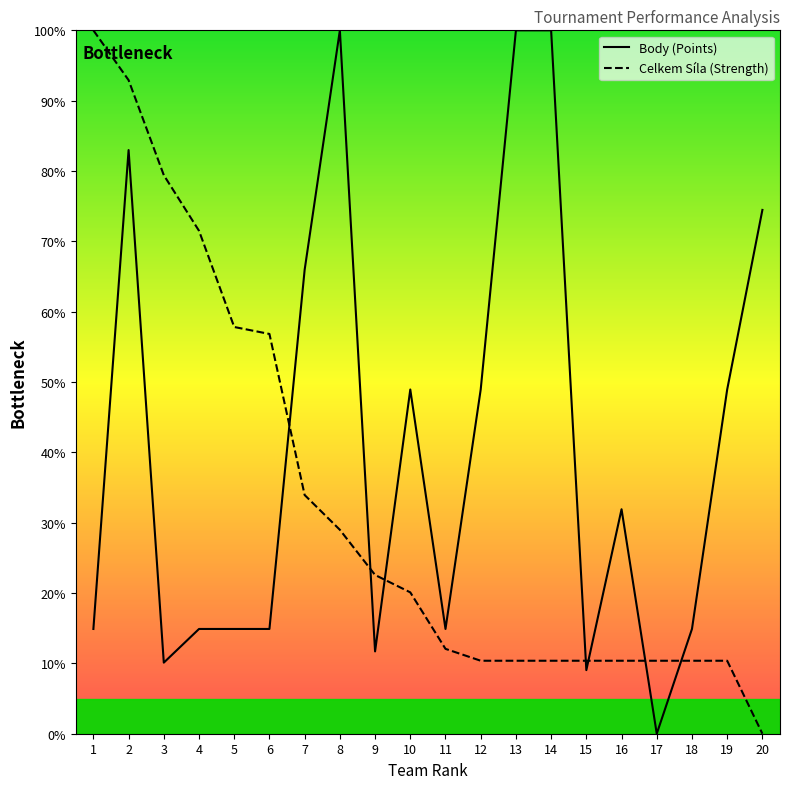

Is the value of Body (Points) at 3 greater than the value of Celkem Síla (Strength) at 7?

No